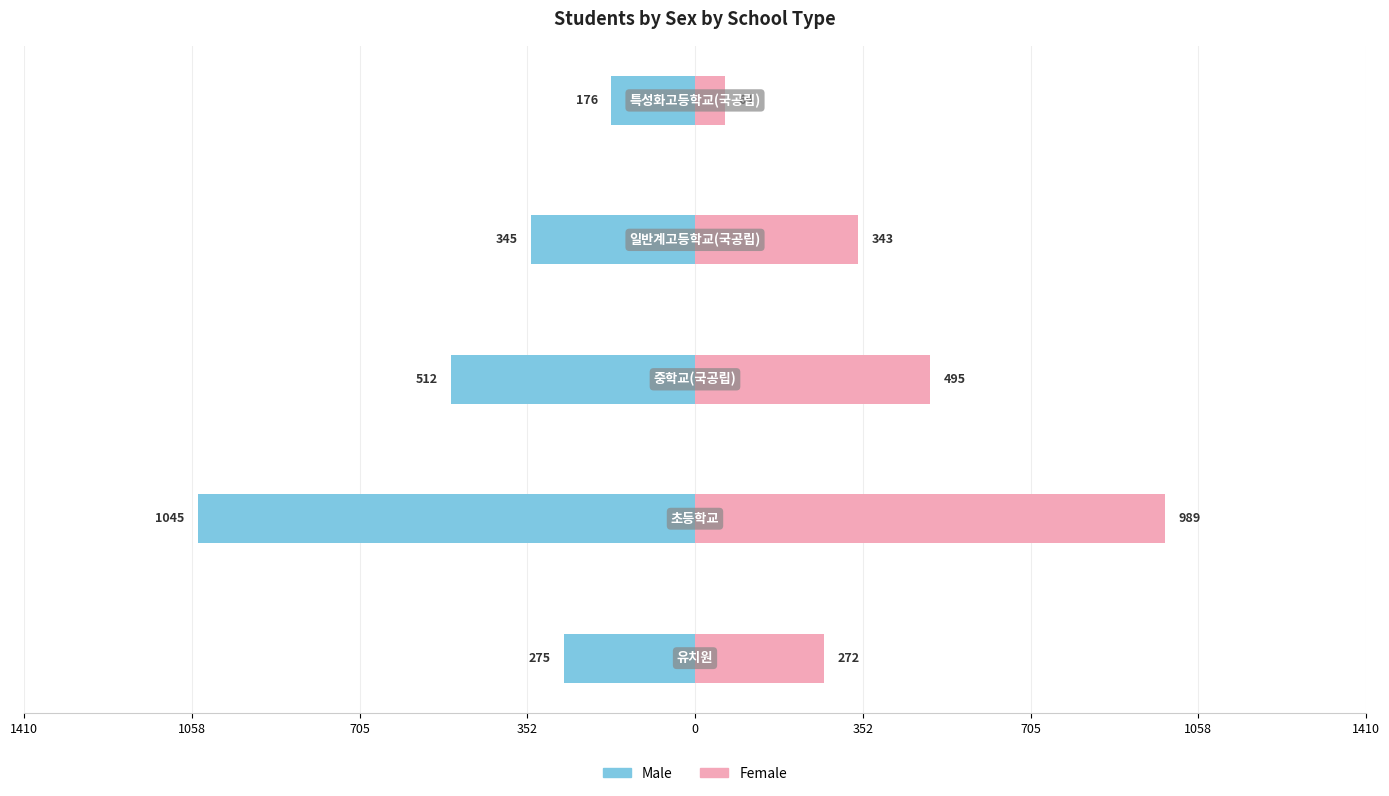

What is the difference between the second highest and minimum values in the Female series?

431